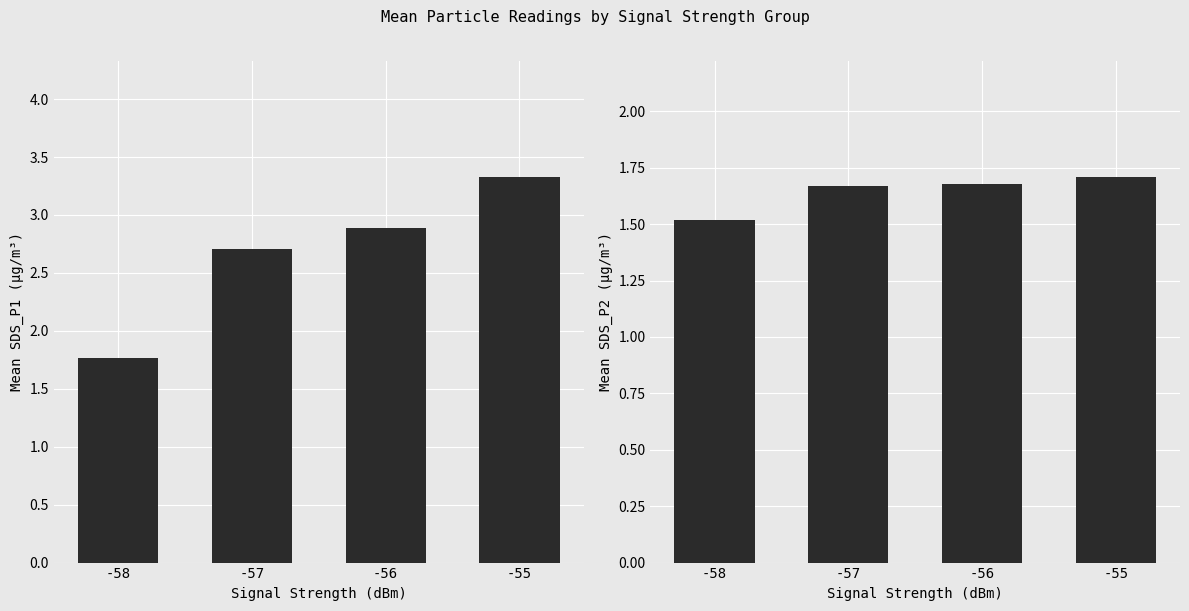

At -58, list the series in order from smallest to largest.

SDS_P2, SDS_P1